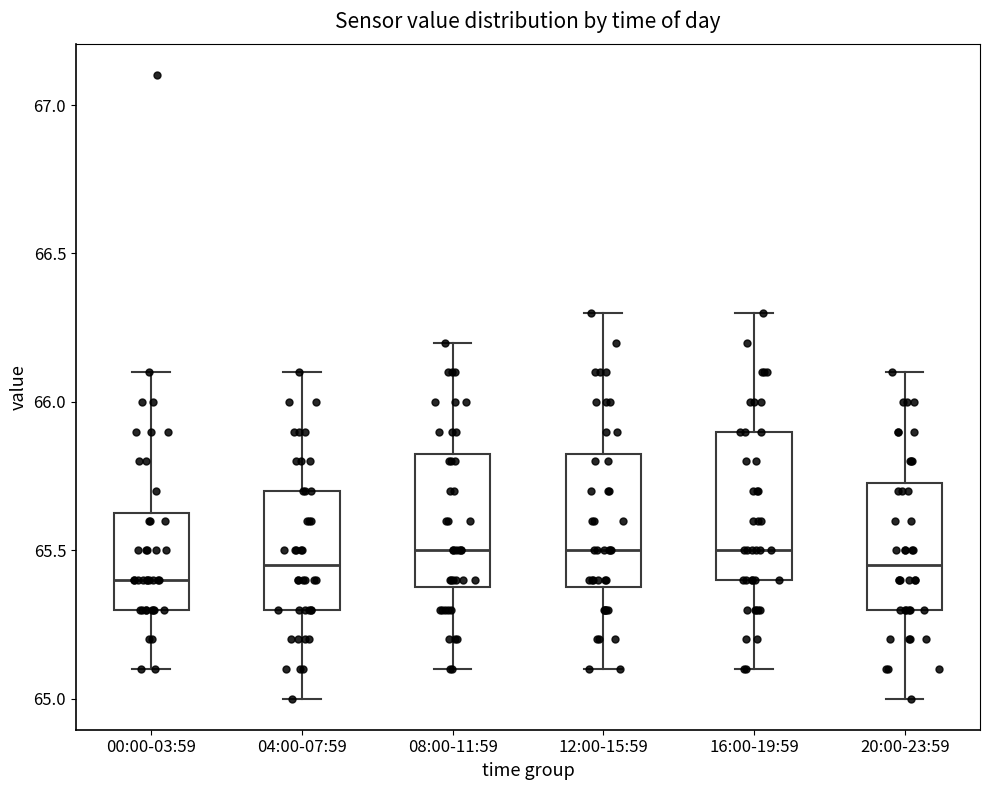

Reading left to right, read every box against the y-axis: the position of its median line, the range the box covers, and the ends of its whiskers. The values are not printed on the chart, so give them approximately, as read against the axis.

00:00-03:59: median 65.40, box 65.30 to 65.65, whiskers 65.10 to 66.10
04:00-07:59: median 65.45, box 65.30 to 65.70, whiskers 65.00 to 66.10
08:00-11:59: median 65.50, box 65.40 to 65.85, whiskers 65.10 to 66.20
12:00-15:59: median 65.50, box 65.40 to 65.85, whiskers 65.10 to 66.30
16:00-19:59: median 65.50, box 65.40 to 65.90, whiskers 65.10 to 66.30
20:00-23:59: median 65.45, box 65.30 to 65.75, whiskers 65.00 to 66.10